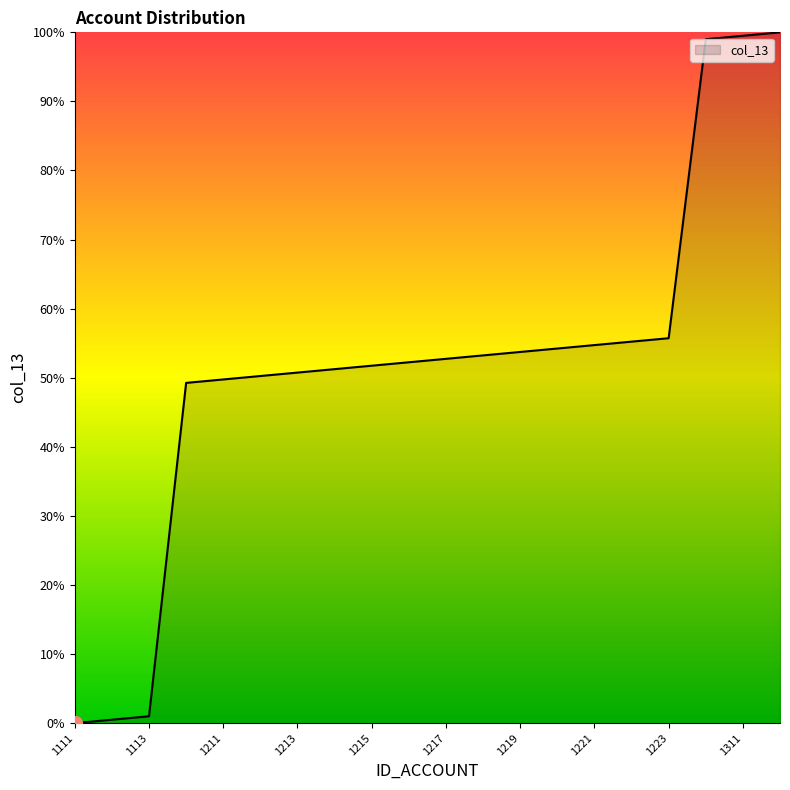

What is the greatest value displayed?

100.0